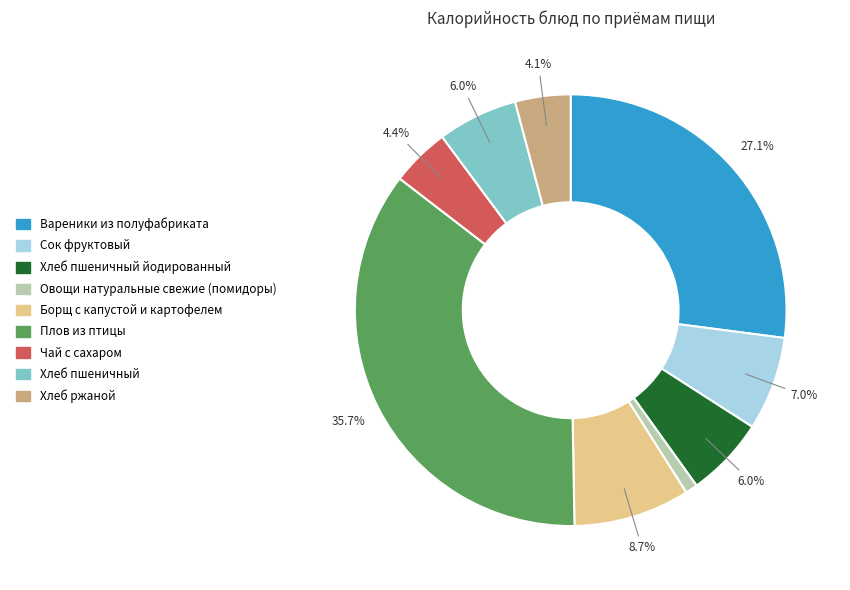

How many segments does this pie chart have?

9